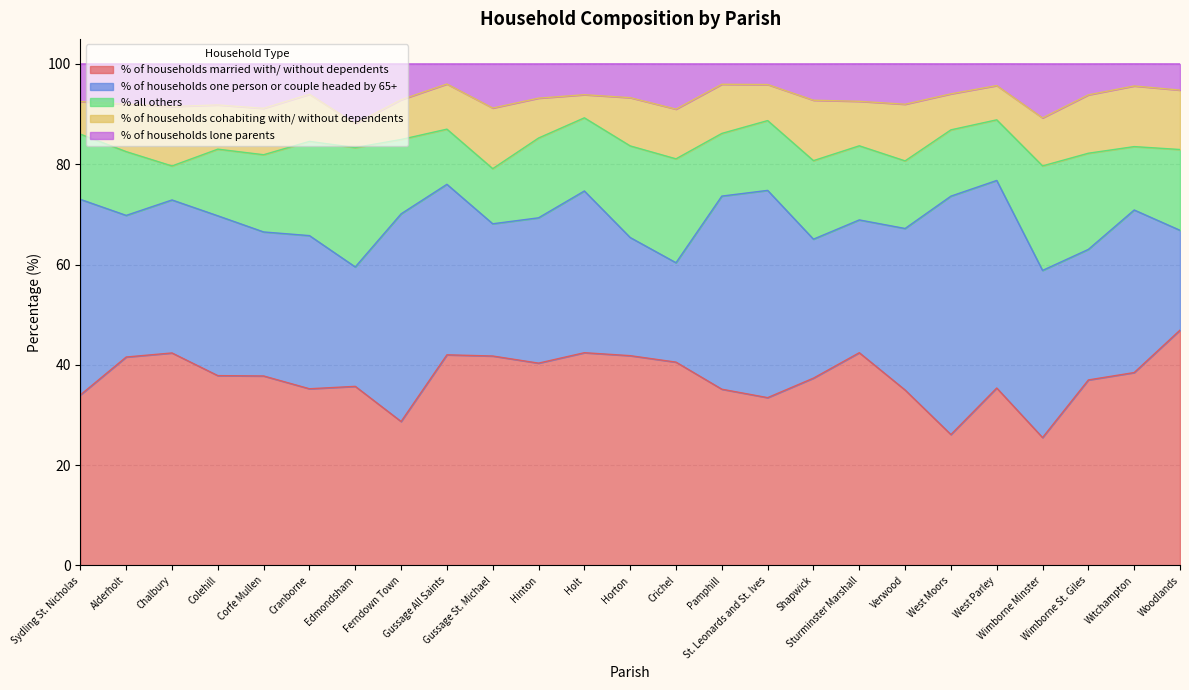

Which series has the widest spread of values?

% of households one person or couple headed by 65+